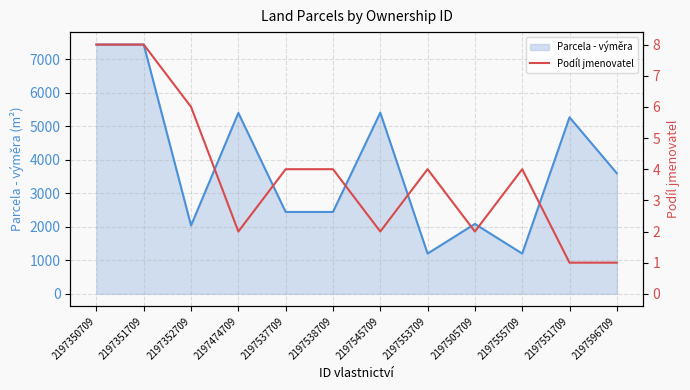

At which category does the chart reach its peak across all series?

2197350709